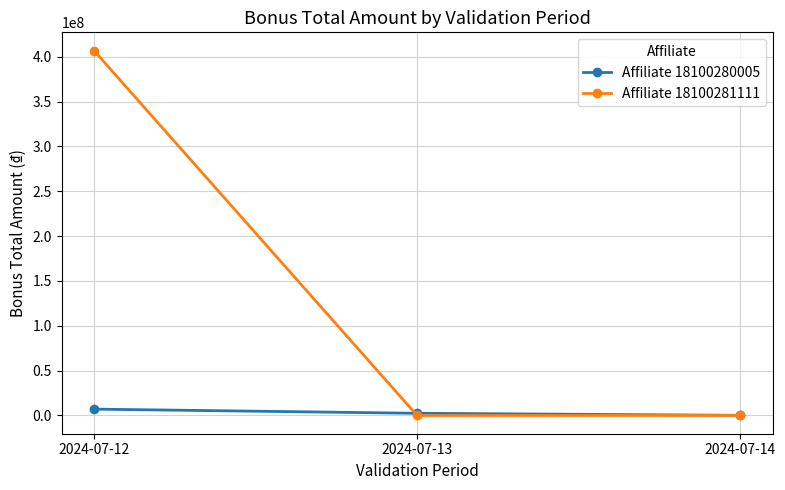

What is the difference between the maximum and minimum values in the Affiliate 18100281111 series?

406767183